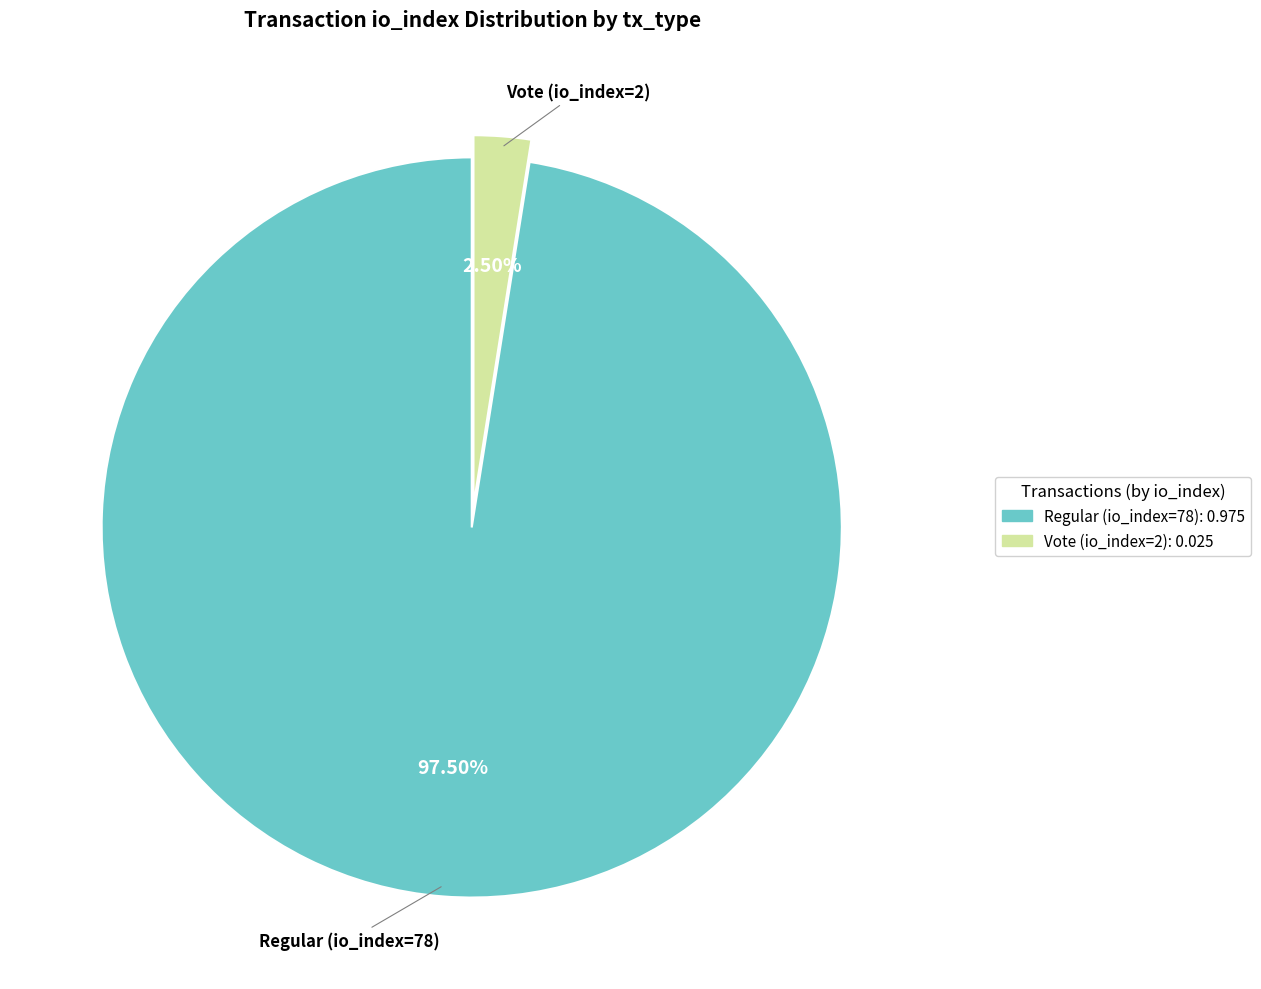

Is there a majority slice in this chart?

Yes